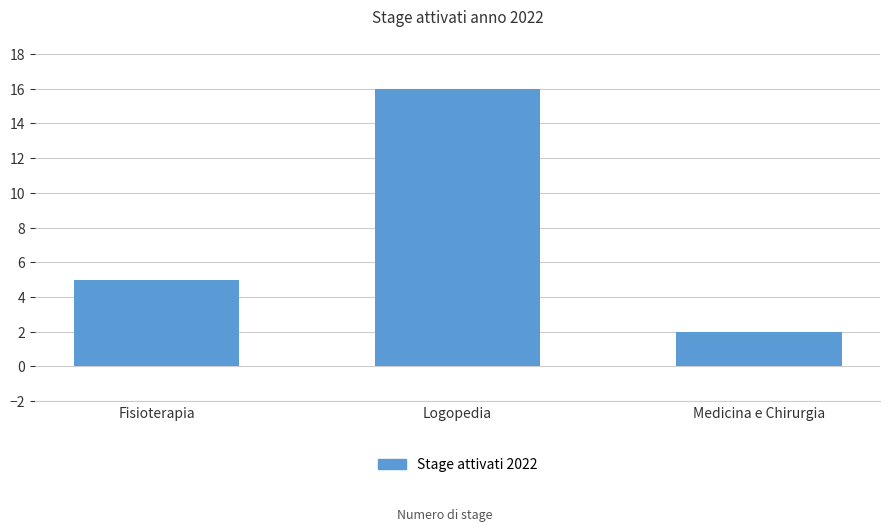

Which category has the lowest value across all series?

Medicina e Chirurgia